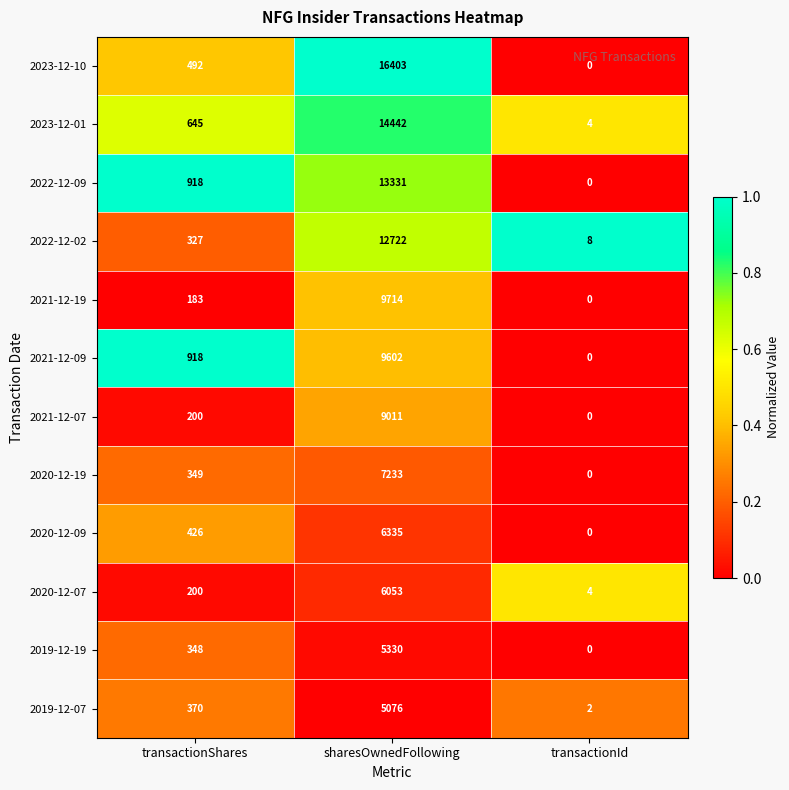

True or false: 2022-12-02 has a value of 327 at transactionShares.

True